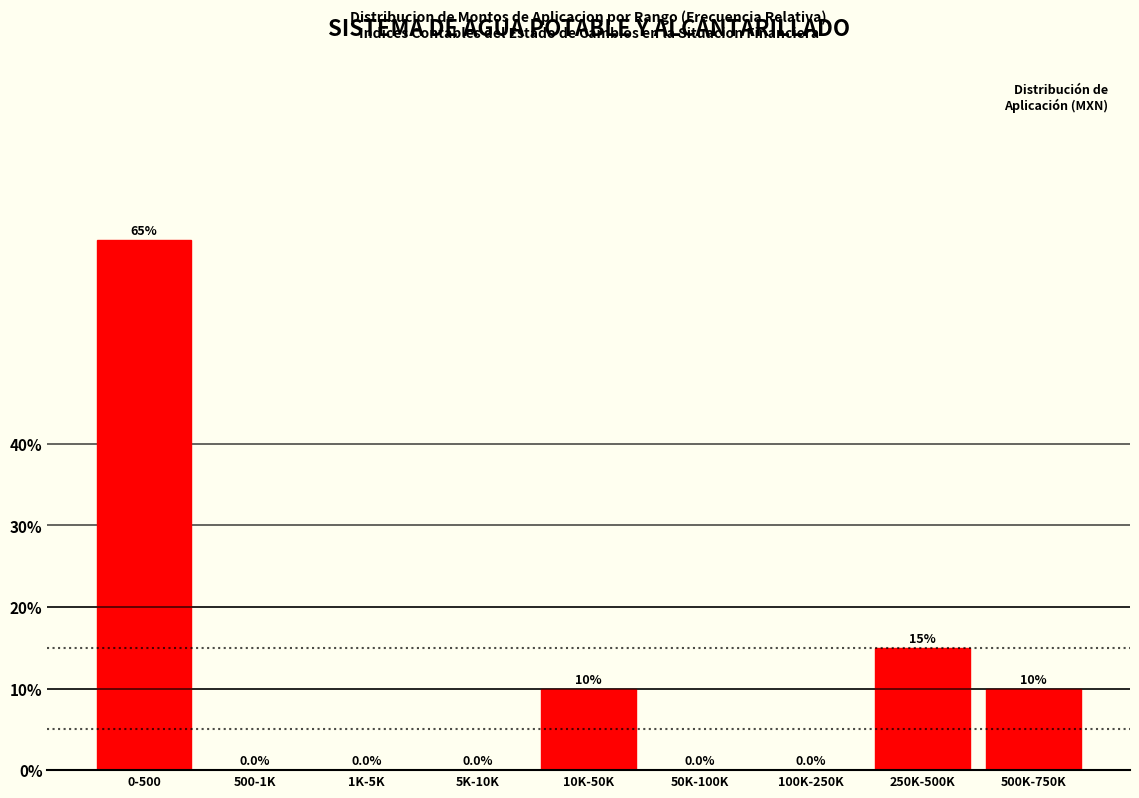

Reading left to right, list all the values displayed in this chart.

0-500=65	500-1K=0	1K-5K=0	5K-10K=0	10K-50K=10	50K-100K=0	100K-250K=0	250K-500K=15	500K-750K=10